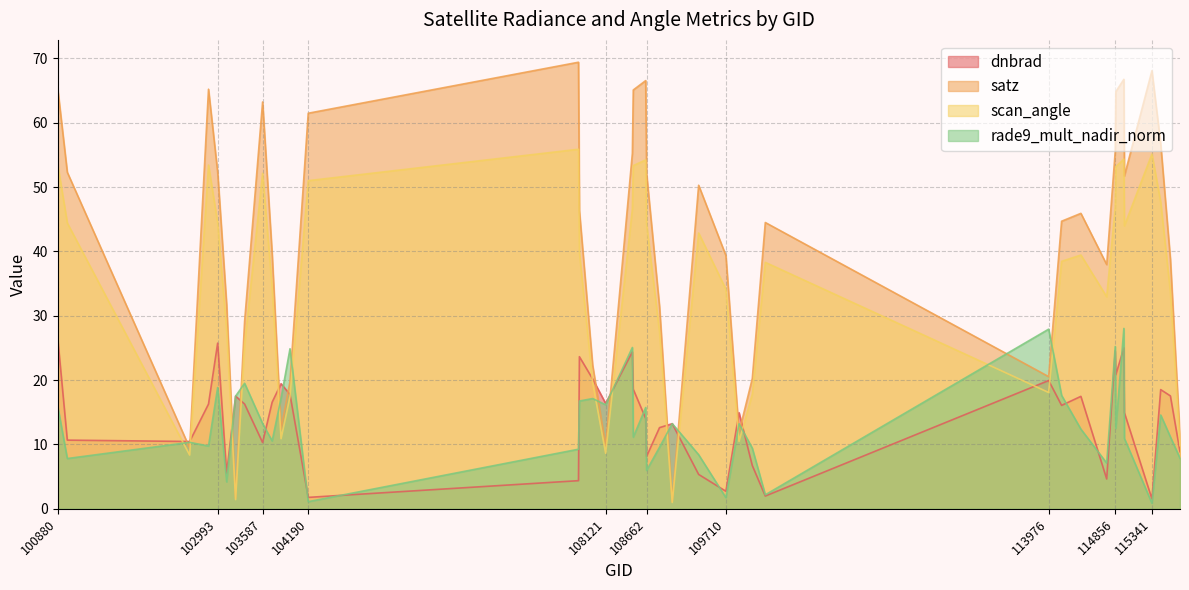

What is the value of the dnbrad point at the 10th from the left?

16.6